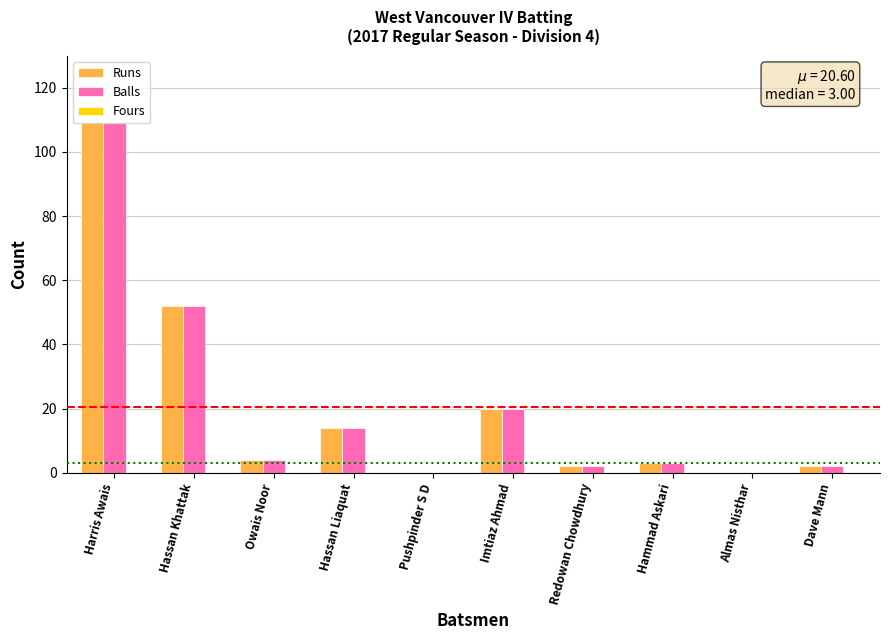

How many data points does each series have?

10